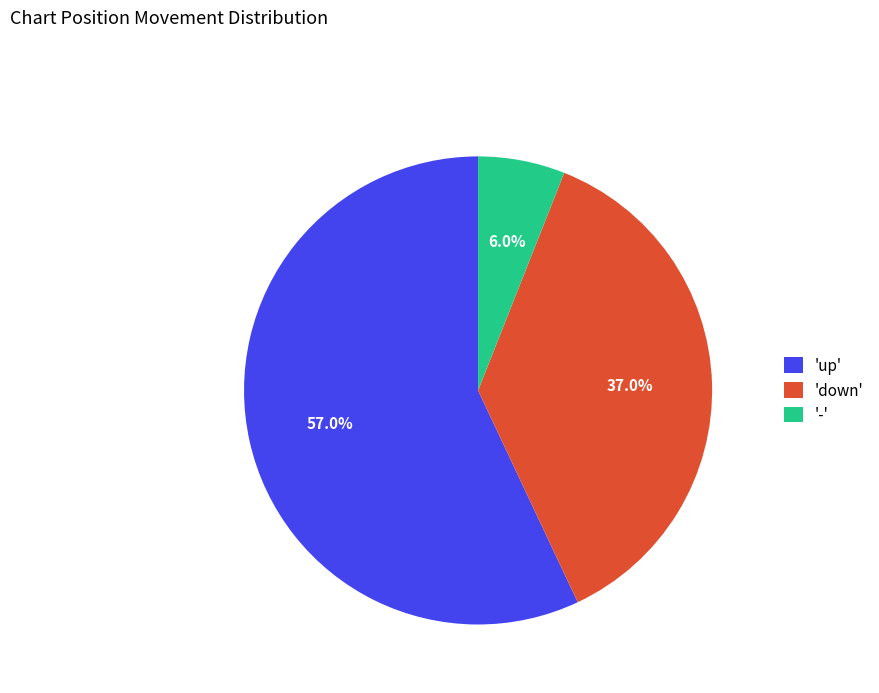

Rank the categories by value from lowest to highest.

'-', 'down', 'up'